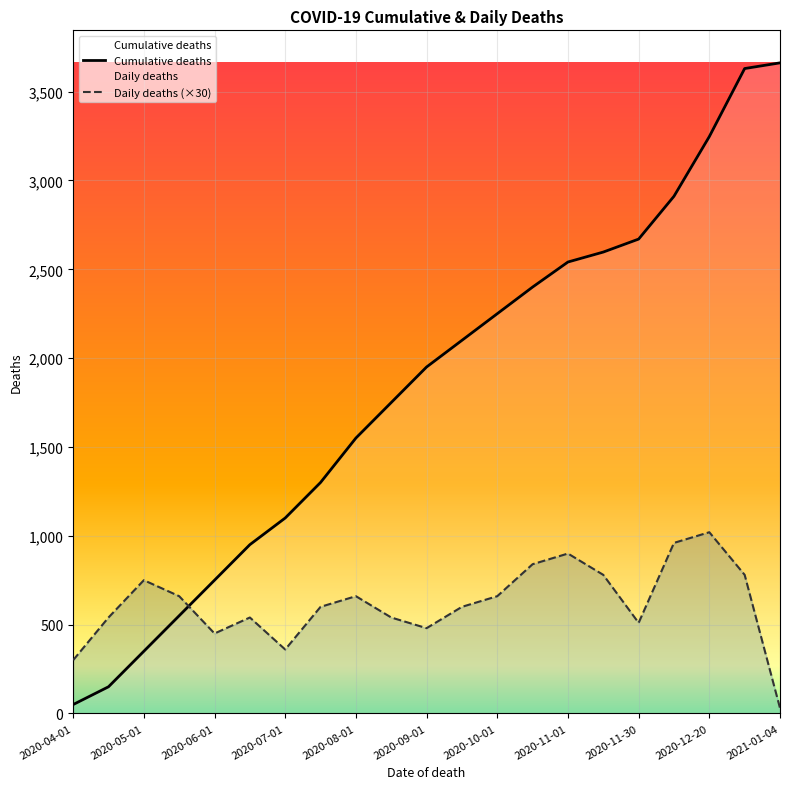

How many data points in Daily deaths (×30) are above 600?

10